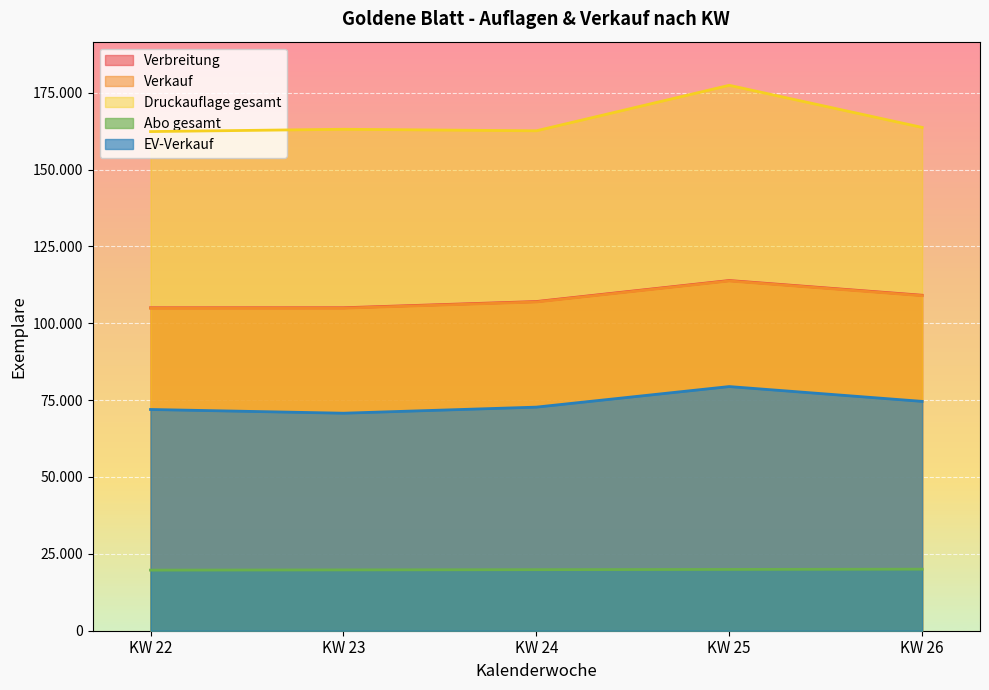

Is the value of Verbreitung at KW 22 greater than the value of Druckauflage gesamt at KW 26?

No